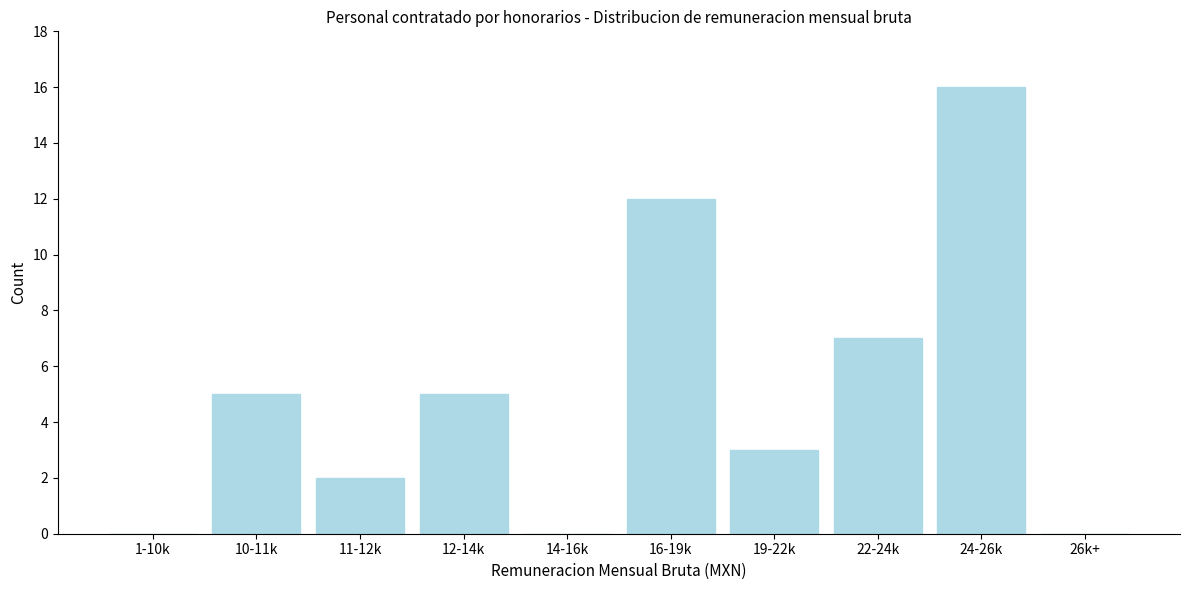

Reading left to right, what are all the values shown in this chart?

1-10k=0	10-11k=5	11-12k=2	12-14k=5	14-16k=0	16-19k=12	19-22k=3	22-24k=7	24-26k=16	26k+=0